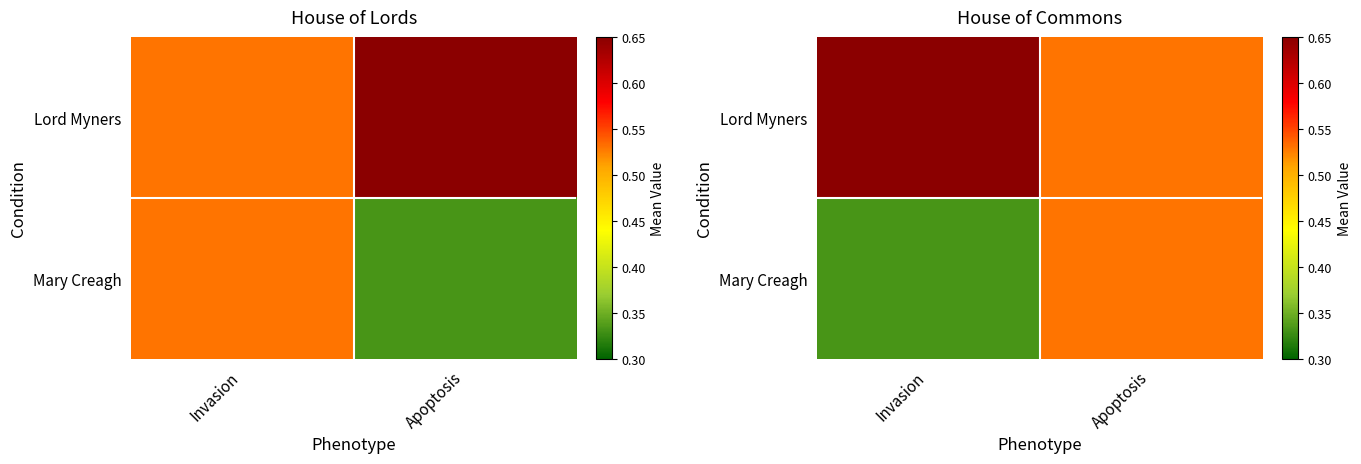

What is the difference between the maximum and minimum values in the Lord Myners series?

0.1